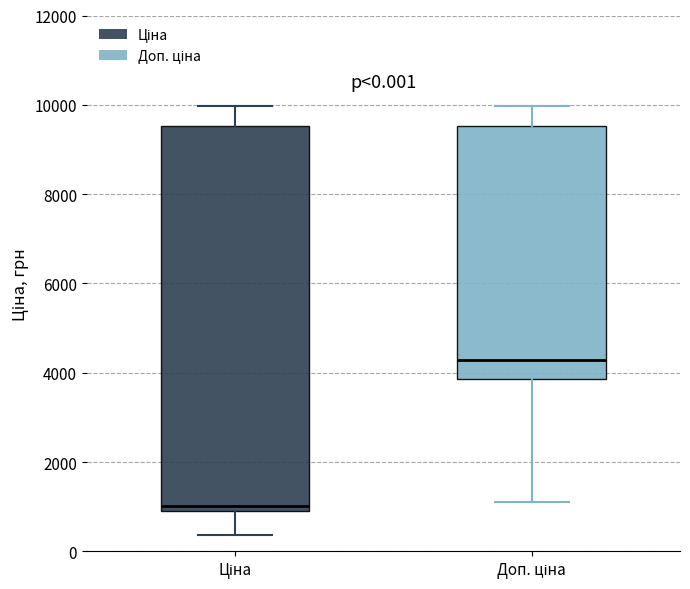

Comparing the boxes themselves (not the whiskers), which one is the tallest?

Ціна